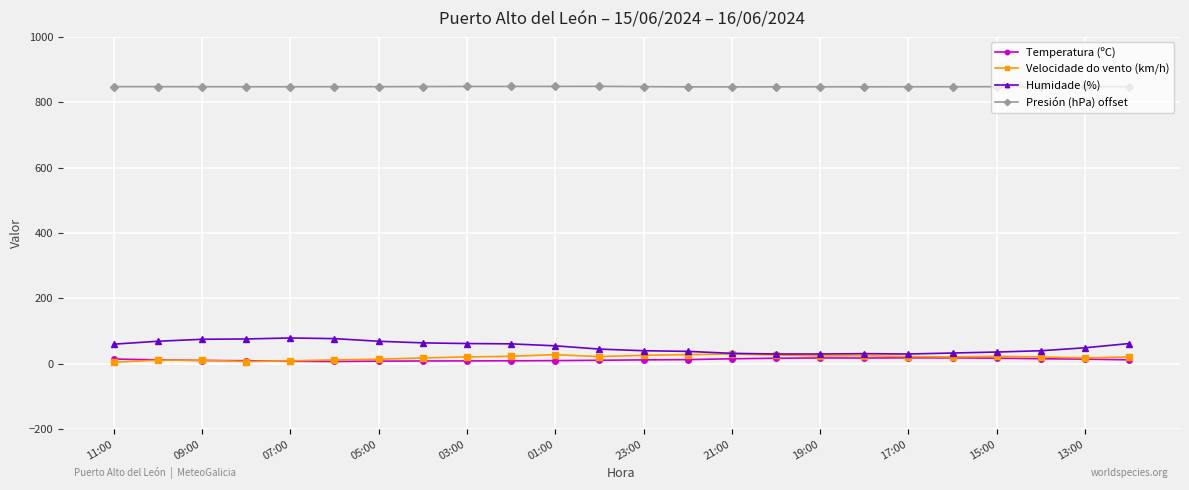

True or false: Humidade (%) has more than 1 points higher than both neighbors.

True